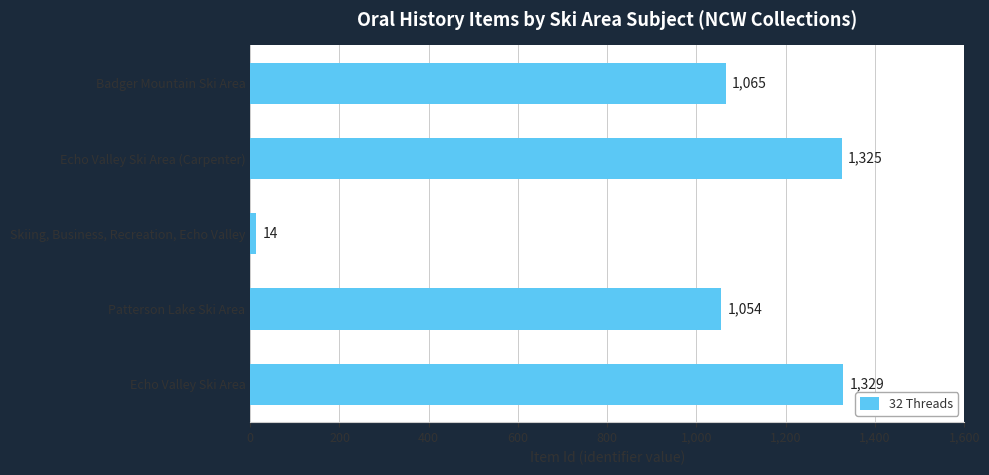

The value at Echo Valley Ski Area is 1802. True or false?

False